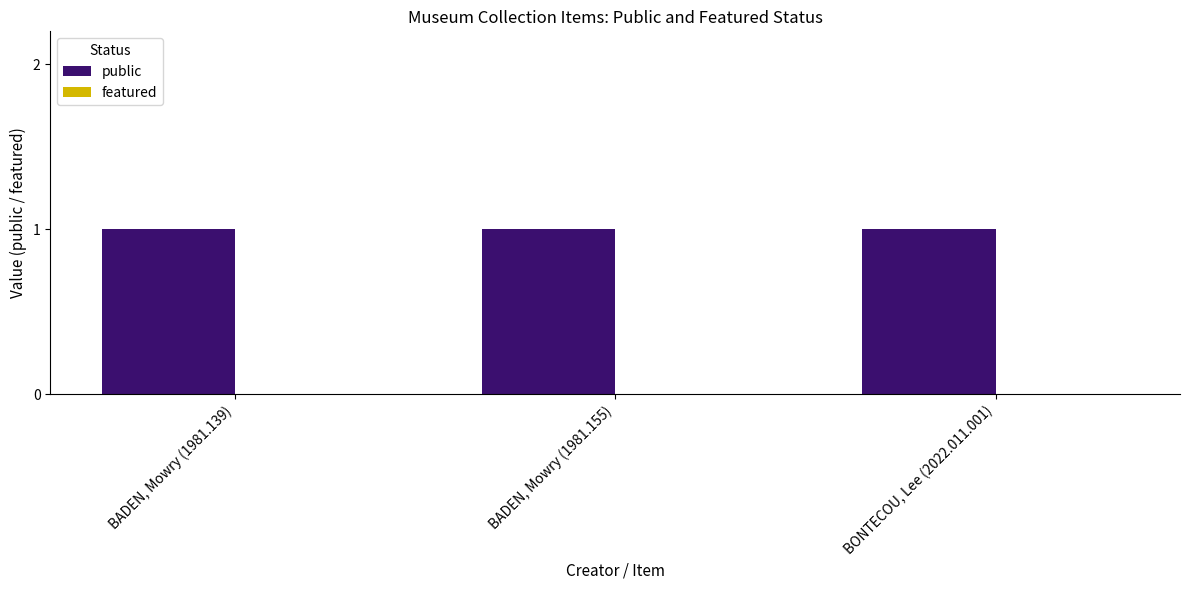

At which category is the sum across all series the highest?

BADEN, Mowry (1981.139)